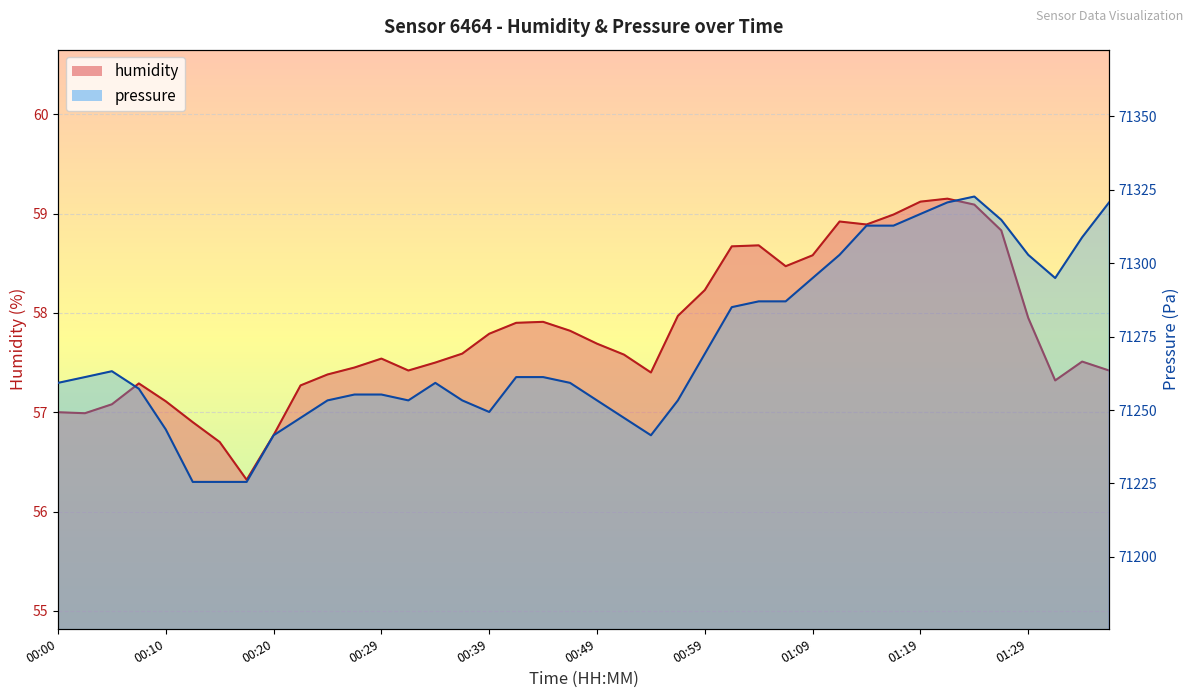

List the series in order of their peak value, highest first.

pressure, humidity